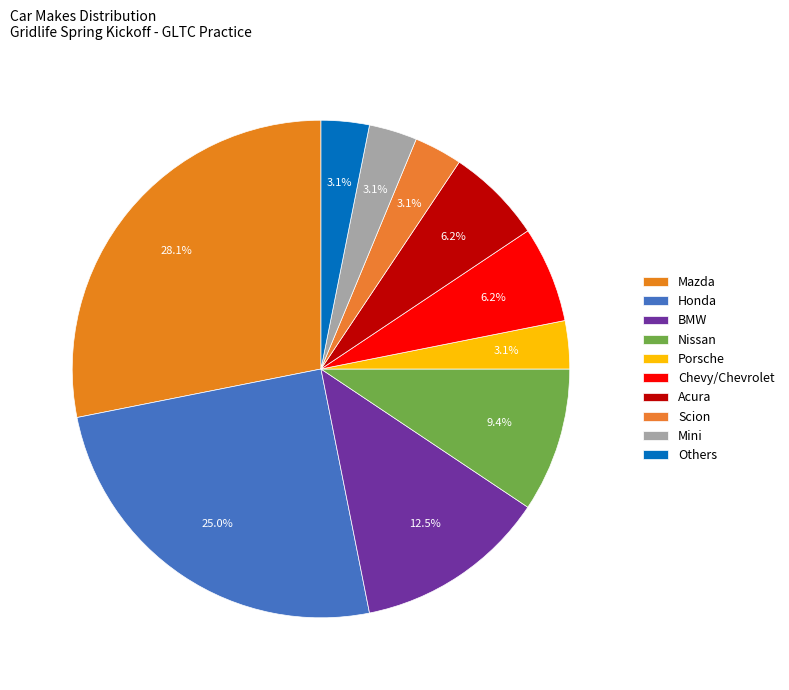

How many segments does this pie chart have?

10